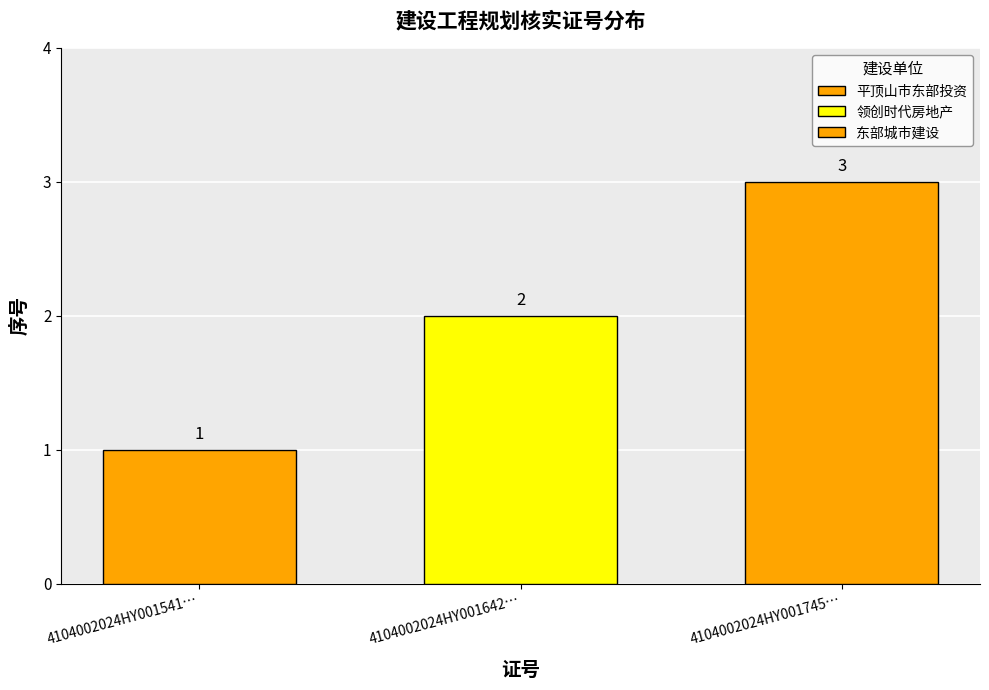

Reading left to right, what are all the values shown in this chart?

1	2	3